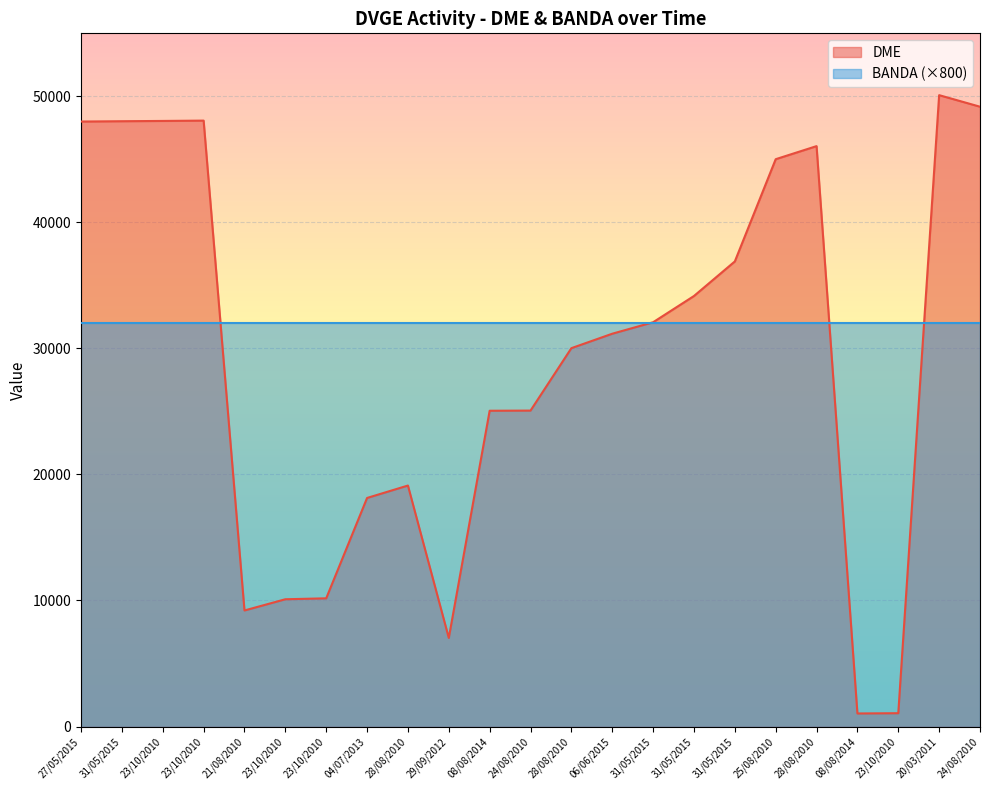

How many points are lower than both their immediate neighbors (excluding endpoints)?

3